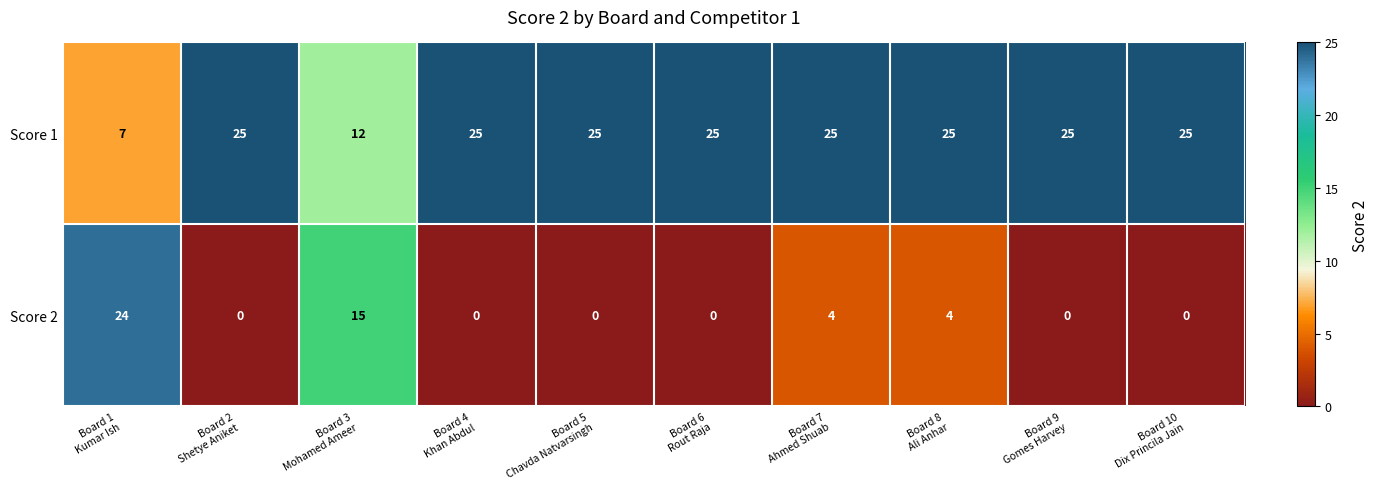

Which series has the widest spread of values?

Score 2